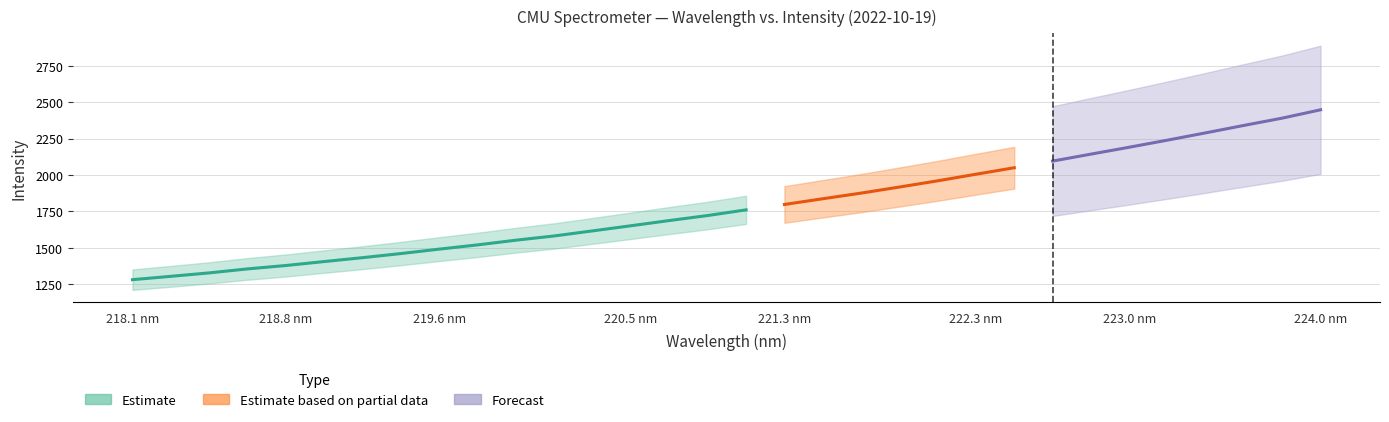

Reading left to right, extract all data points from this chart.

x: 218.1	218.3	218.4	218.6	218.8	219.0	219.2	219.4	219.6	219.8	220.0	220.2	220.4	220.5	220.7	220.9	221.1	221.3	221.5	221.7	221.9	222.1	222.3	222.5	222.6	222.8	223.0	223.2	223.4	223.6	223.8	224.0
y: 1280.5	1303.5	1327.1	1354.5	1377.8	1405.0	1431.7	1460.0	1490.4	1519.5	1551.8	1581.0	1615.8	1651.1	1686.7	1721.2	1760.1	1797.0	1836.3	1875.0	1916.8	1959.5	2004.8	2049.4	2094.9	2142.8	2190.2	2238.9	2289.0	2340.3	2390.3	2447.4